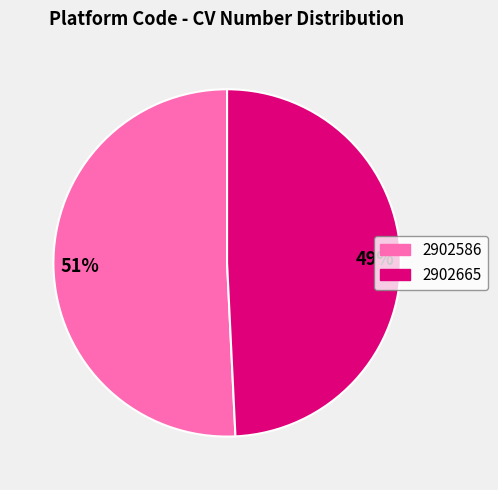

Between 2902586 and 2902665, which is larger?

2902586